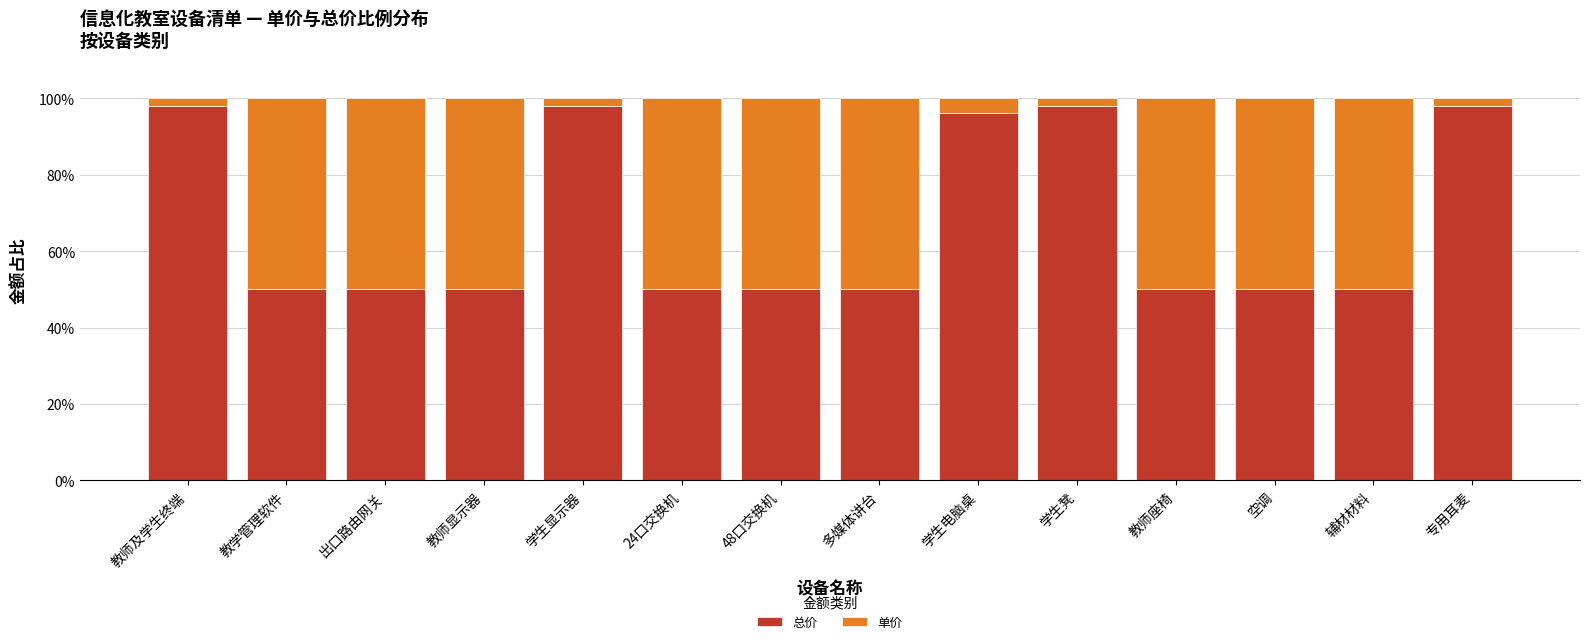

The 总价 series shows 131.5 at 教师及学生终端. True or false?

False